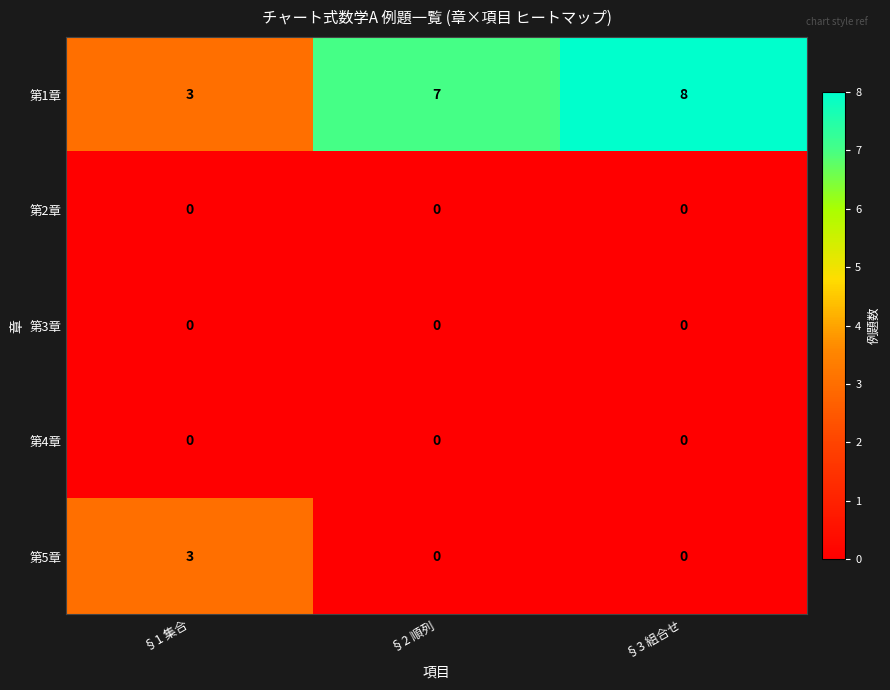

Which series has the largest range (max minus min)?

第1章